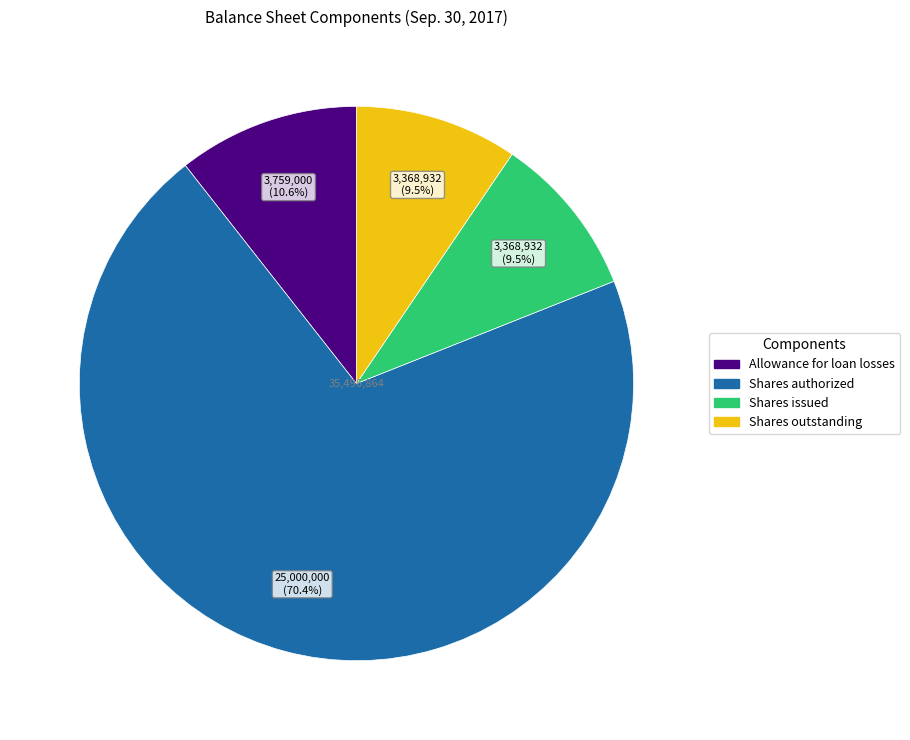

Is there a majority slice in this chart?

Yes